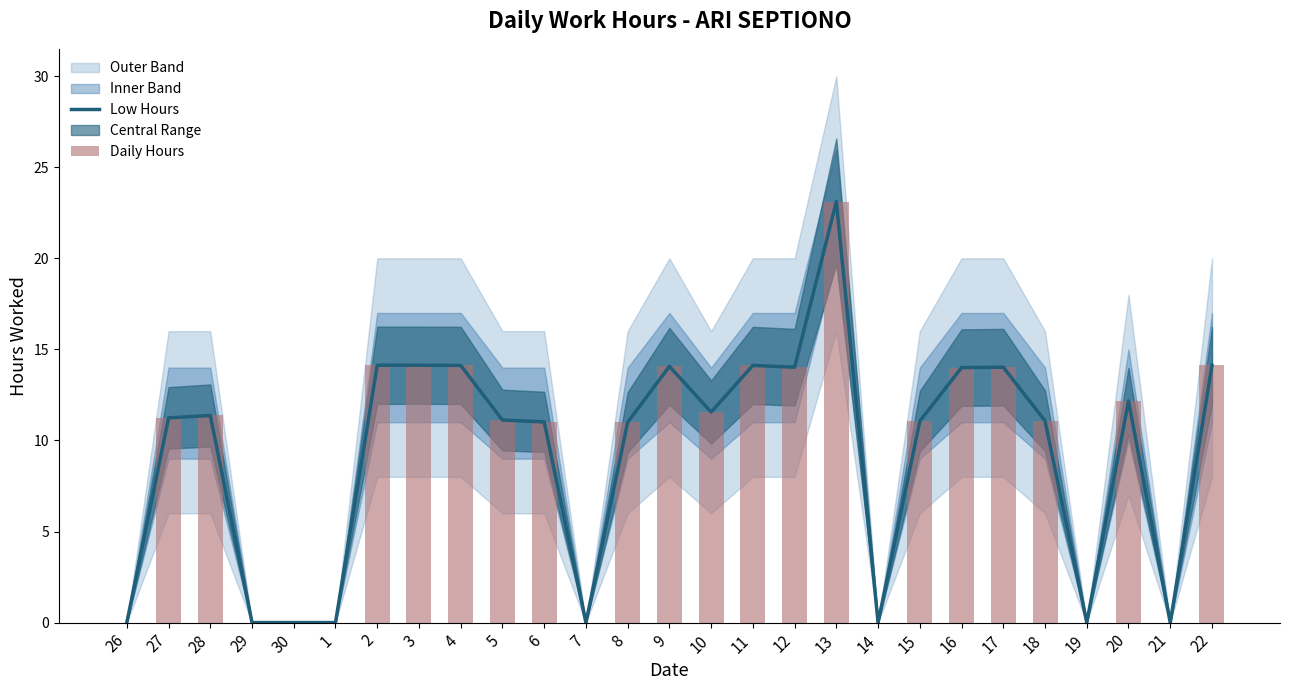

What is the sum of all Low Hours values?

251.5